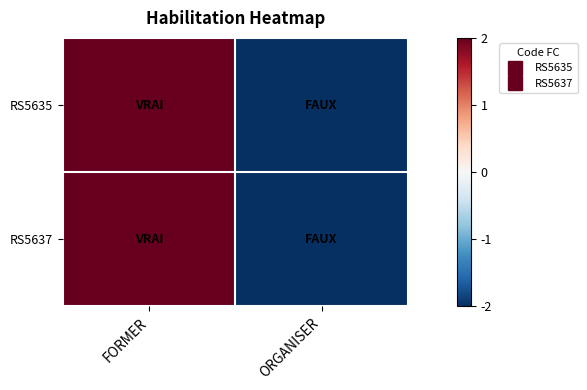

Reading right to left, what are all the values shown in this chart?

RS5635: ORGANISER=-2	FORMER=2
RS5637: ORGANISER=-2	FORMER=2